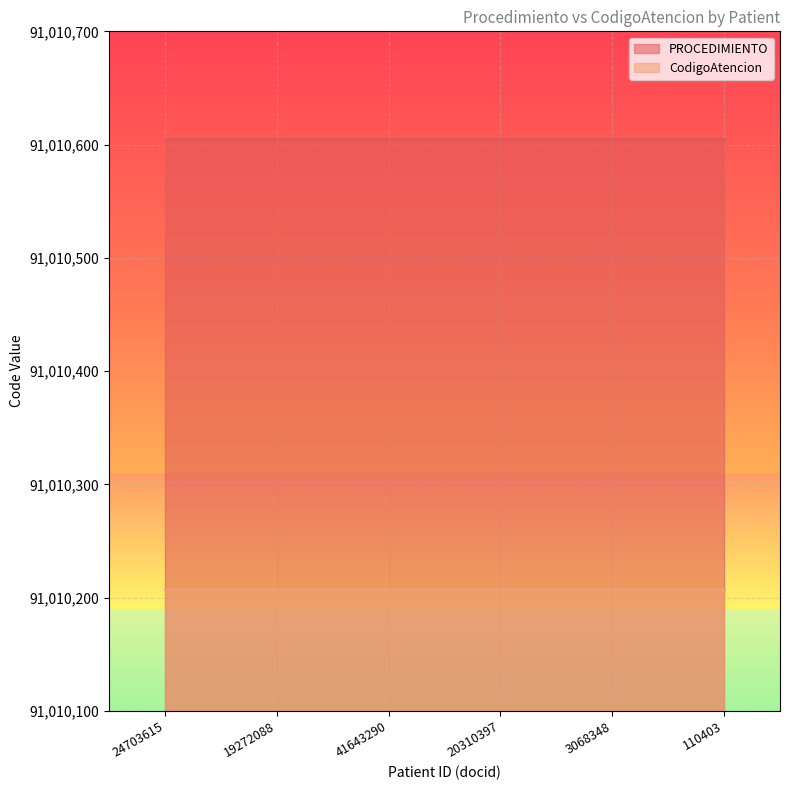

True or false: PROCEDIMIENTO has a value of 91010605 at 24703615.

True